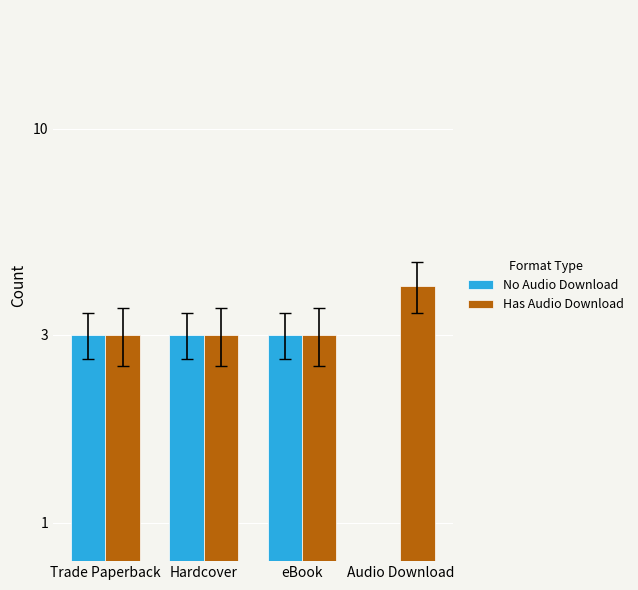

Which series has the largest total across all categories?

Has Audio Download